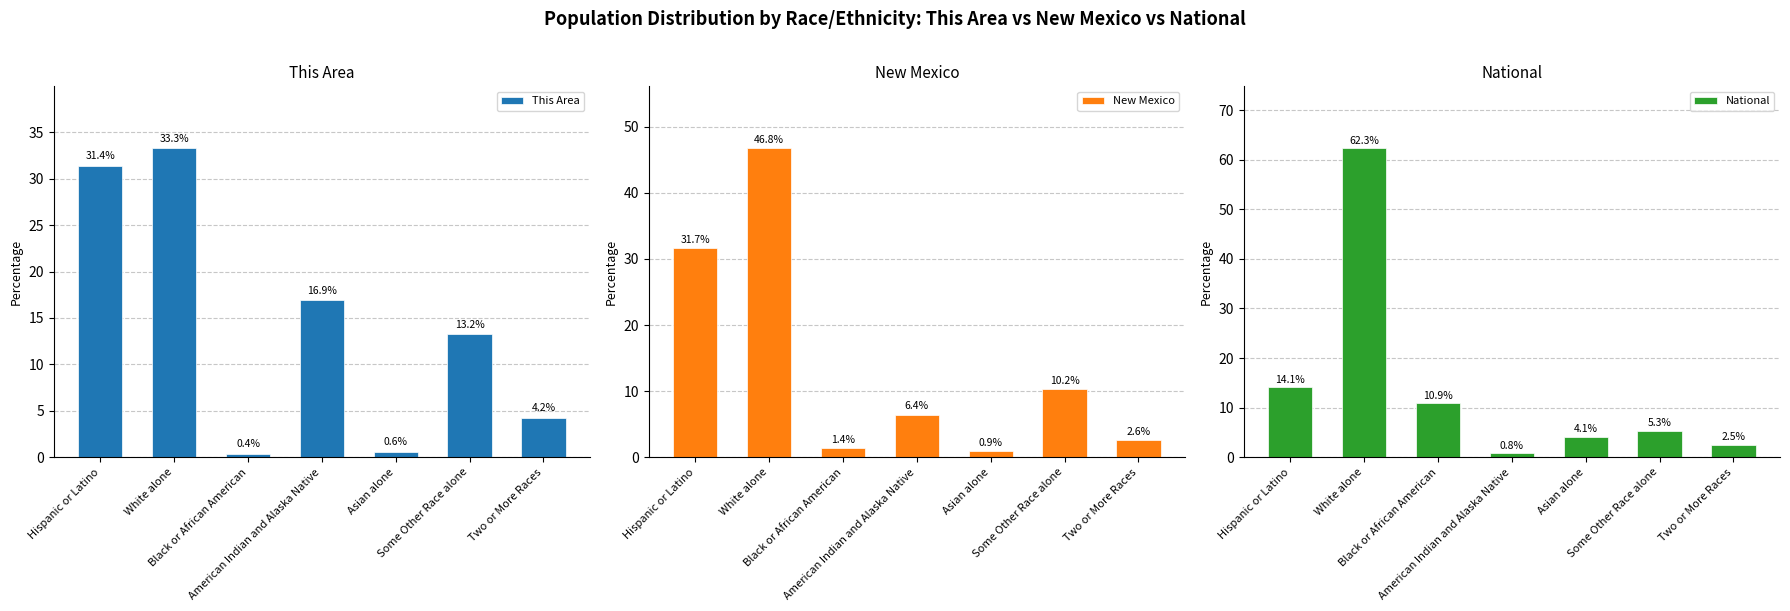

At which category does the chart reach its minimum across all series?

Black or African American